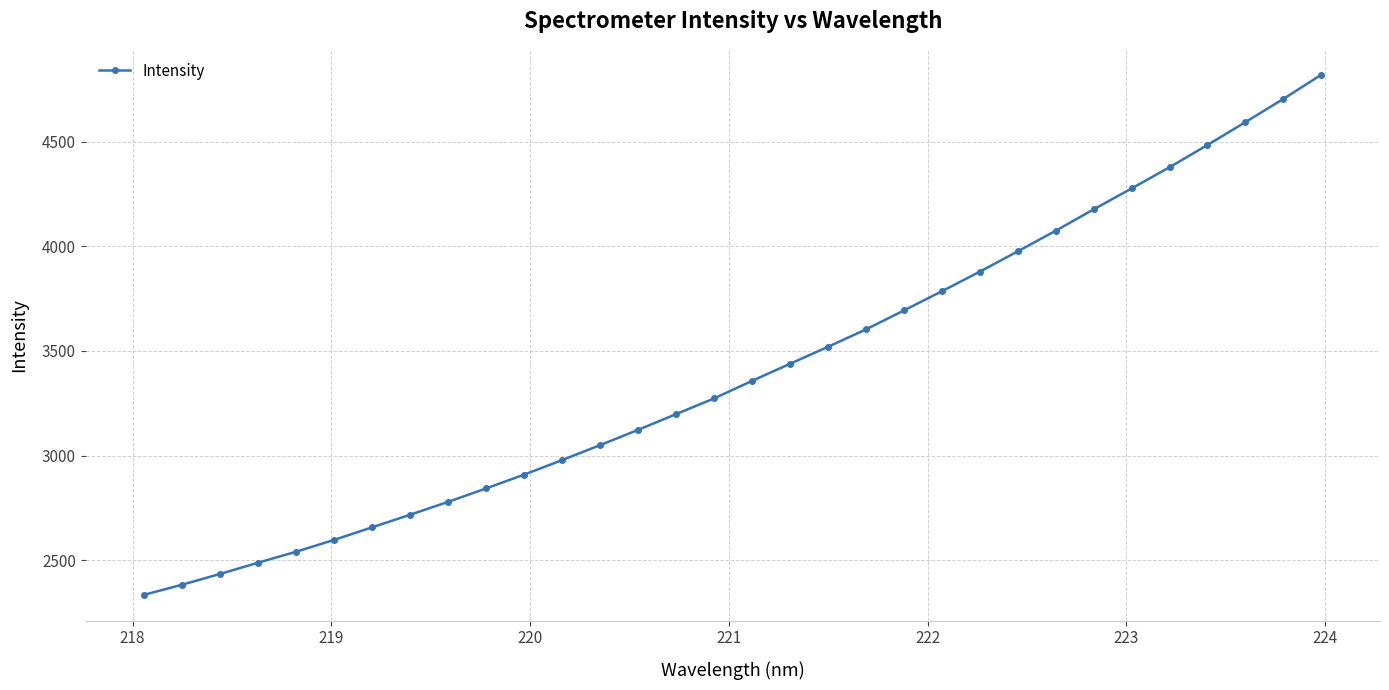

What is the difference between the second highest and second lowest values?

2321.3